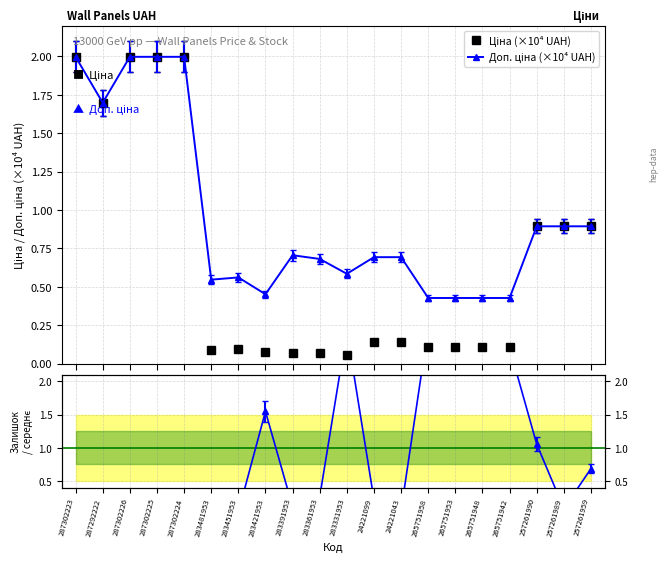

Between which two adjacent categories do Ціна (×10⁴ UAH) and Залишок / середнє first intersect?

287302224 and 283481953